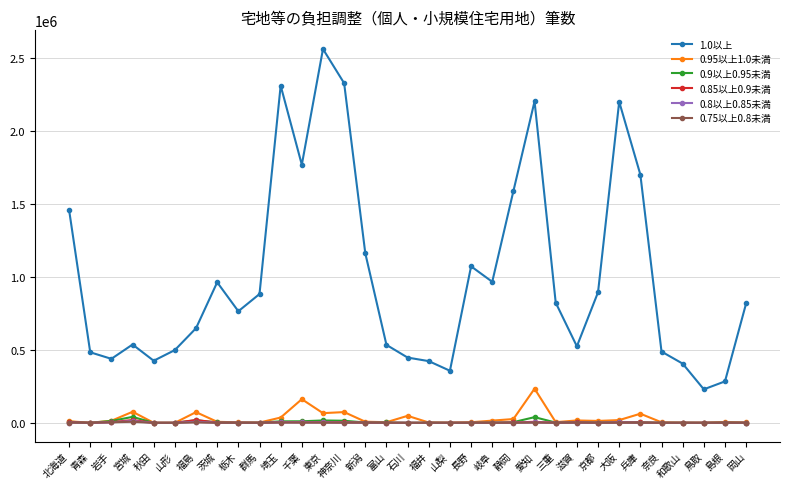

Is the value of 0.85以上0.9未満 at 宮城 greater than the value of 1.0以上 at 静岡?

No